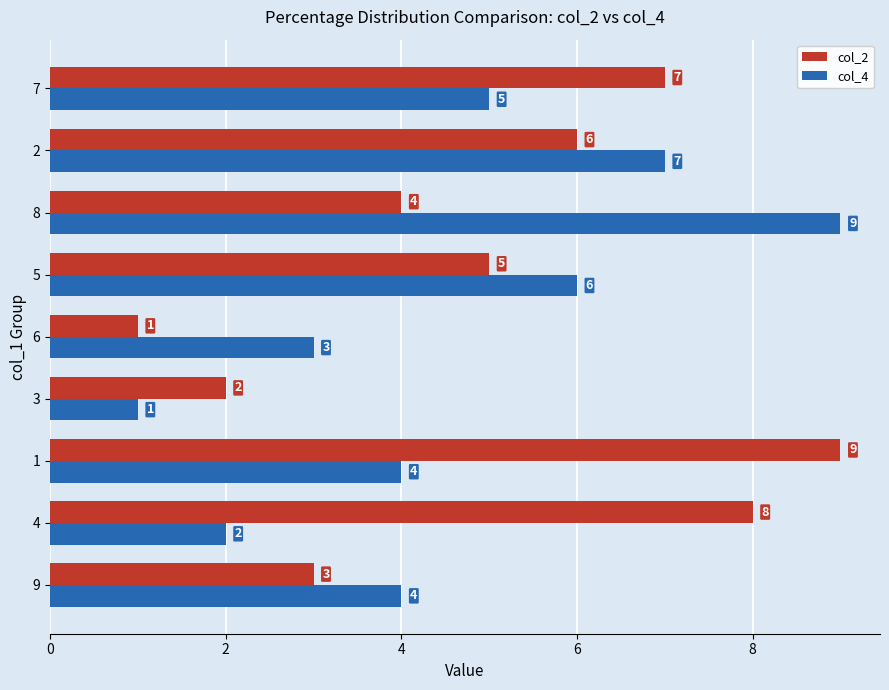

What is the difference between the highest and lowest values at 4?

6